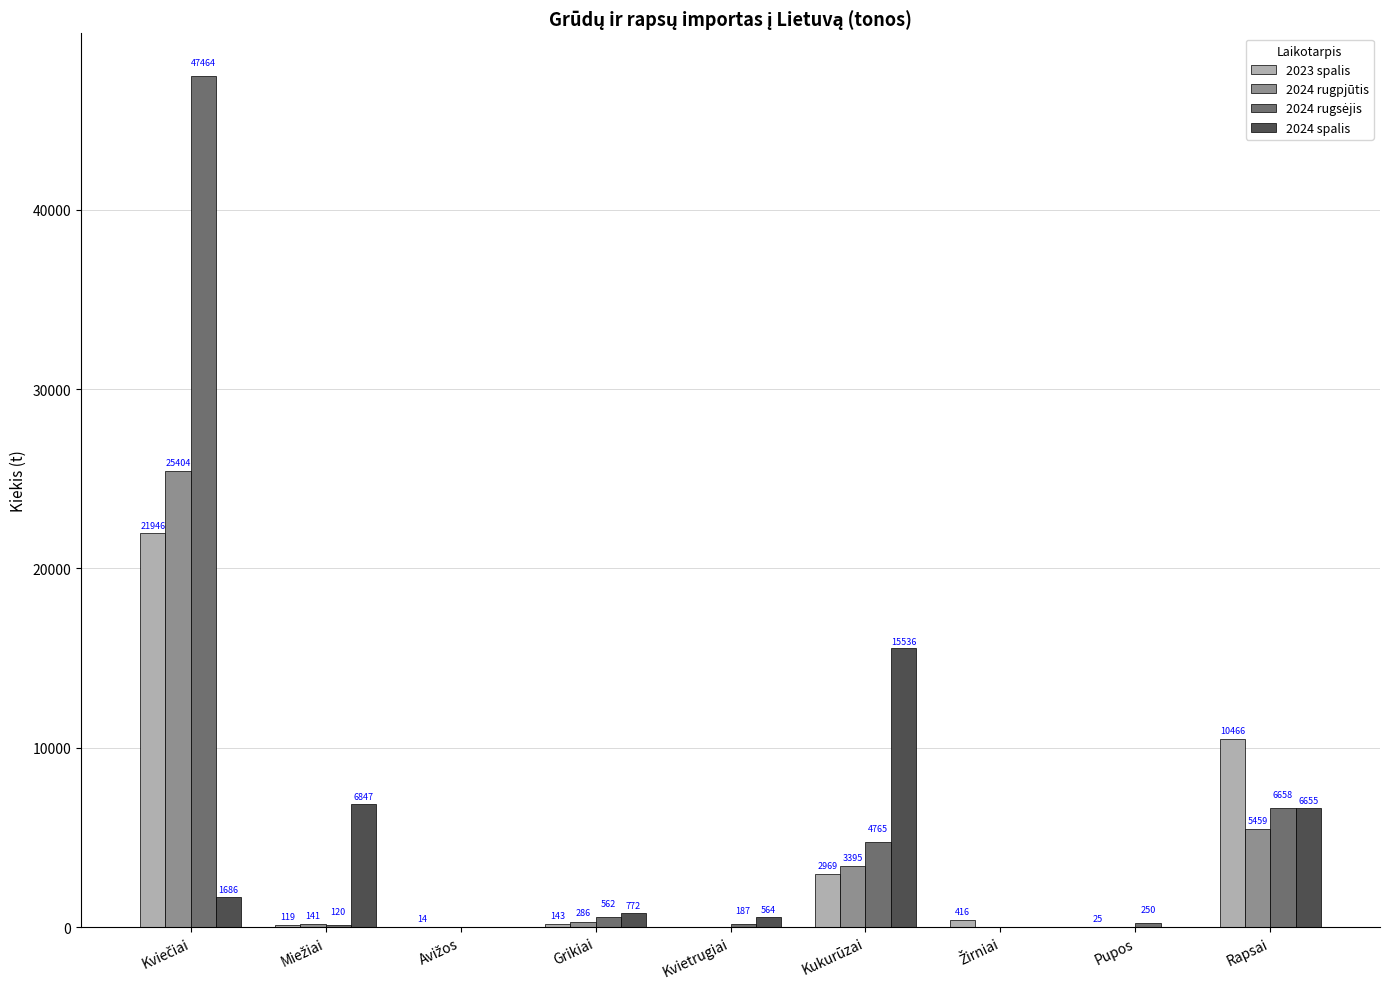

What is the approximate value of 2024 spalis at Grikiai?

771.6